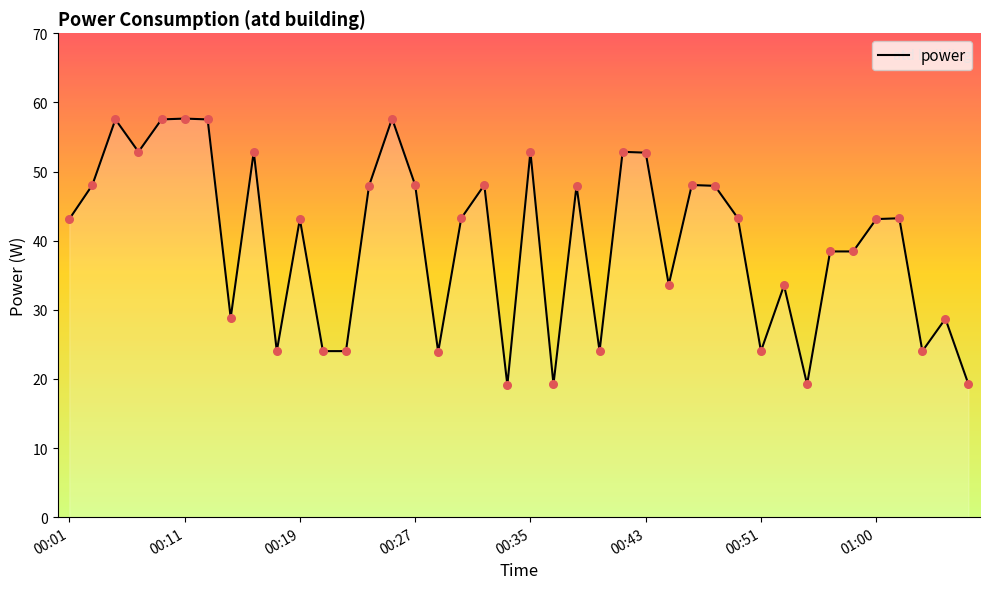

What is the maximum value shown in the chart?

57.7